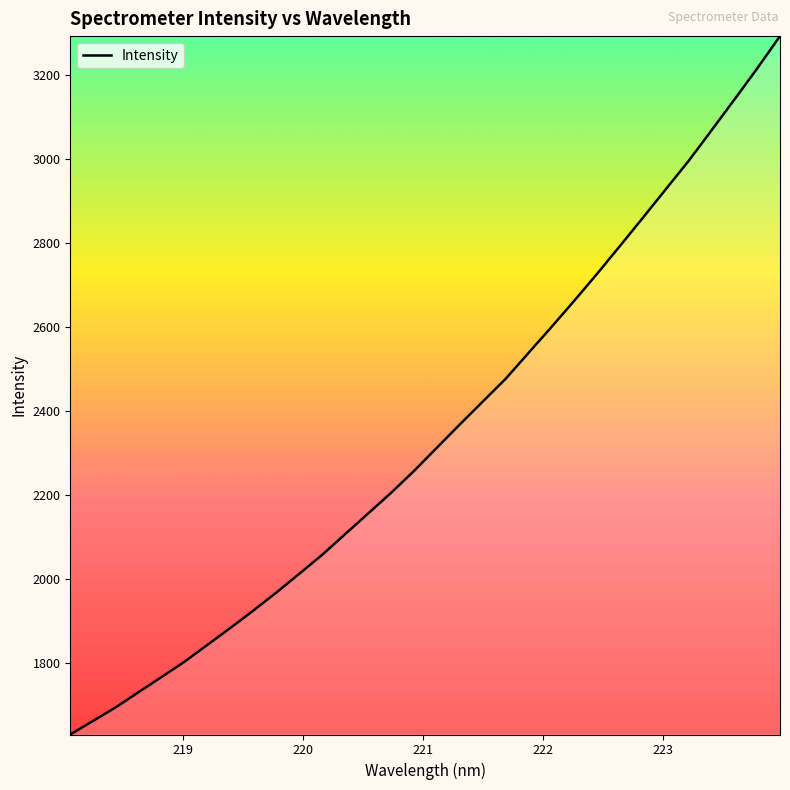

What is the greatest value displayed?

3292.1